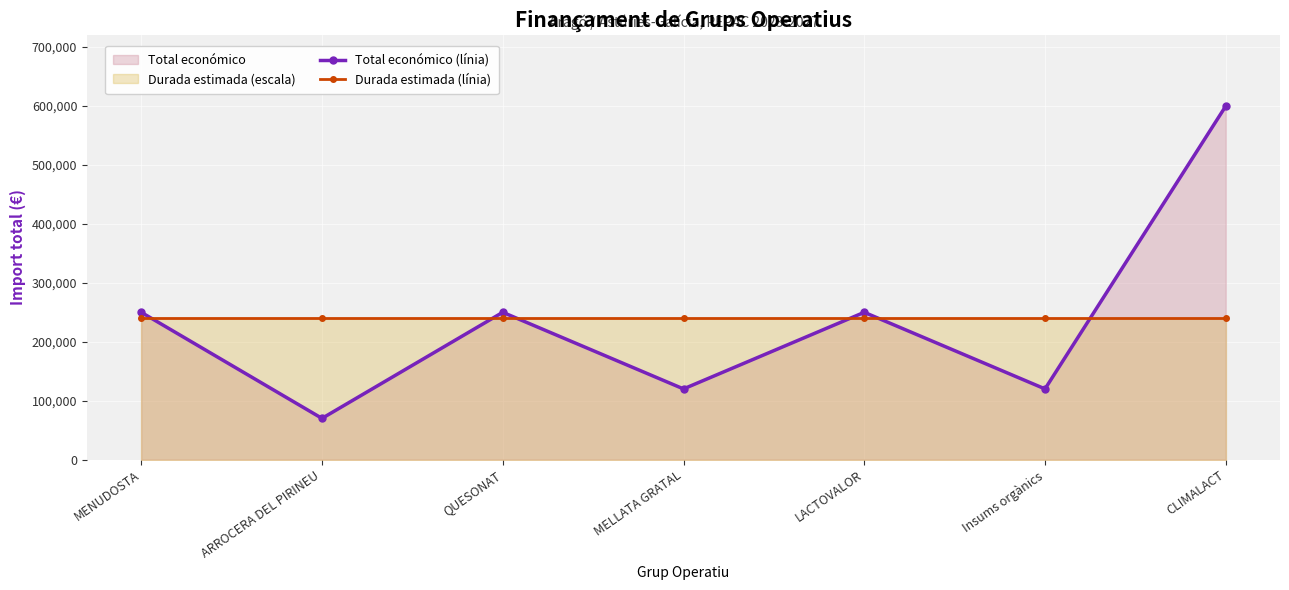

What value does the Total económico (línia) series have at Insums orgànics?

119999